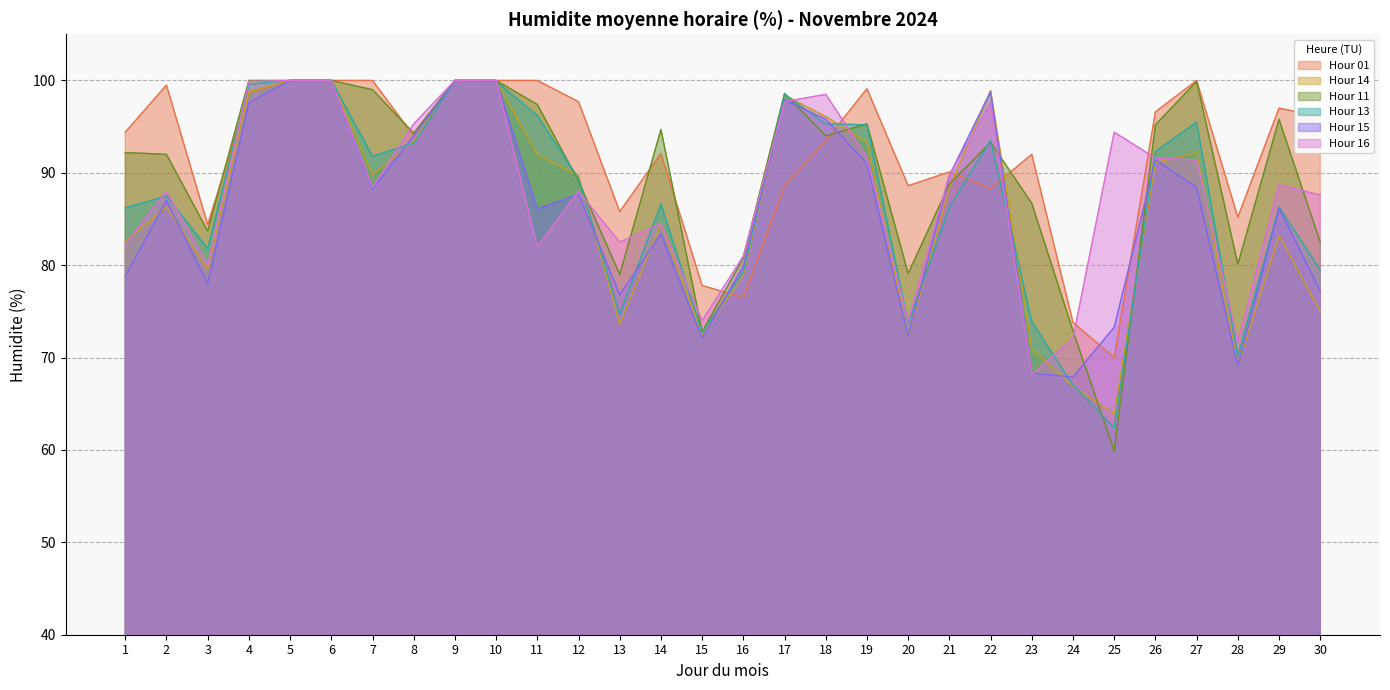

What are all the series names shown in the legend?

Hour 01, Hour 14, Hour 11, Hour 13, Hour 15, Hour 16